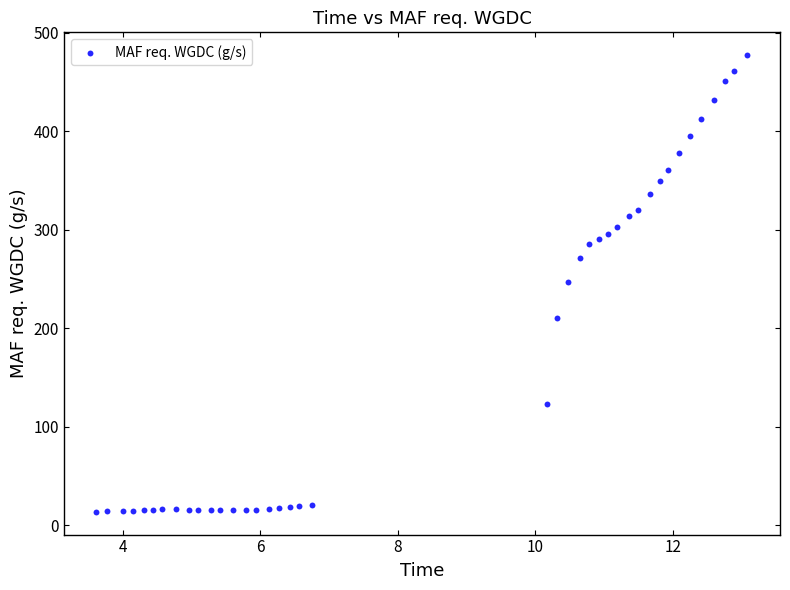

What is the range of Y values (max minus min)?

463.6